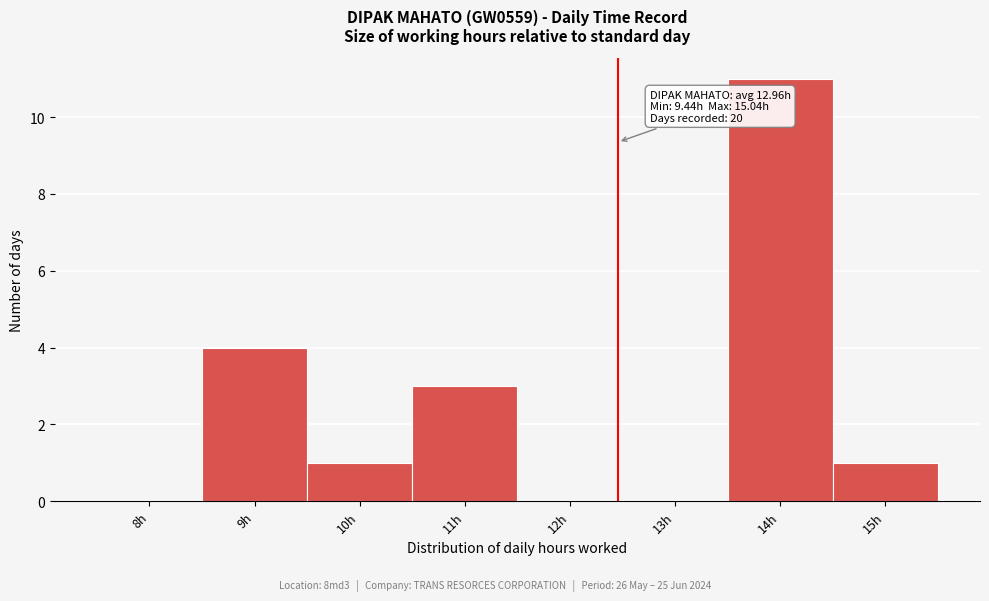

Reading right to left, what are all the values shown in this chart?

15h=1	14h=11	13h=0	12h=0	11h=3	10h=1	9h=4	8h=0